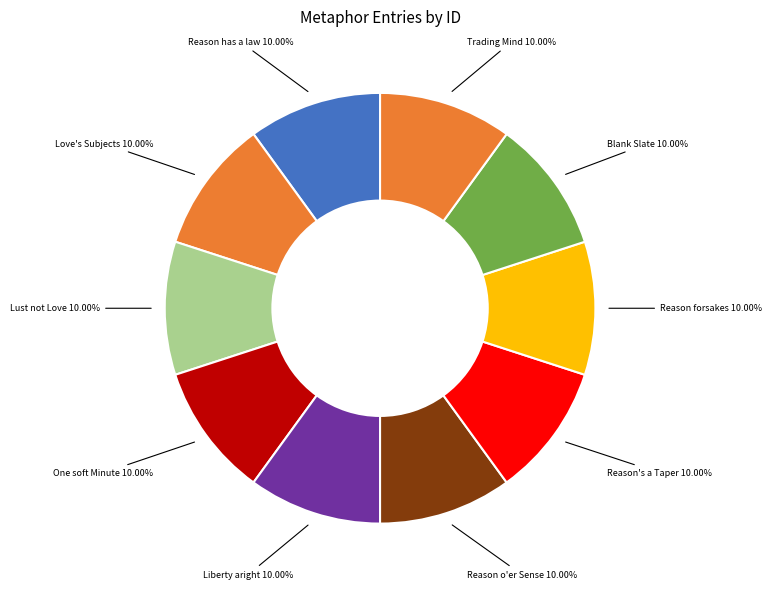

Which category has the biggest portion of the pie?

Trading Mind